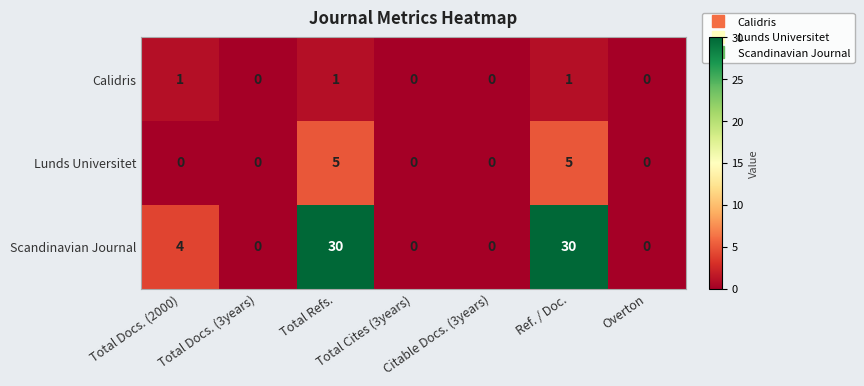

What is the difference between the second highest and minimum values in the Lunds Universitet series?

5